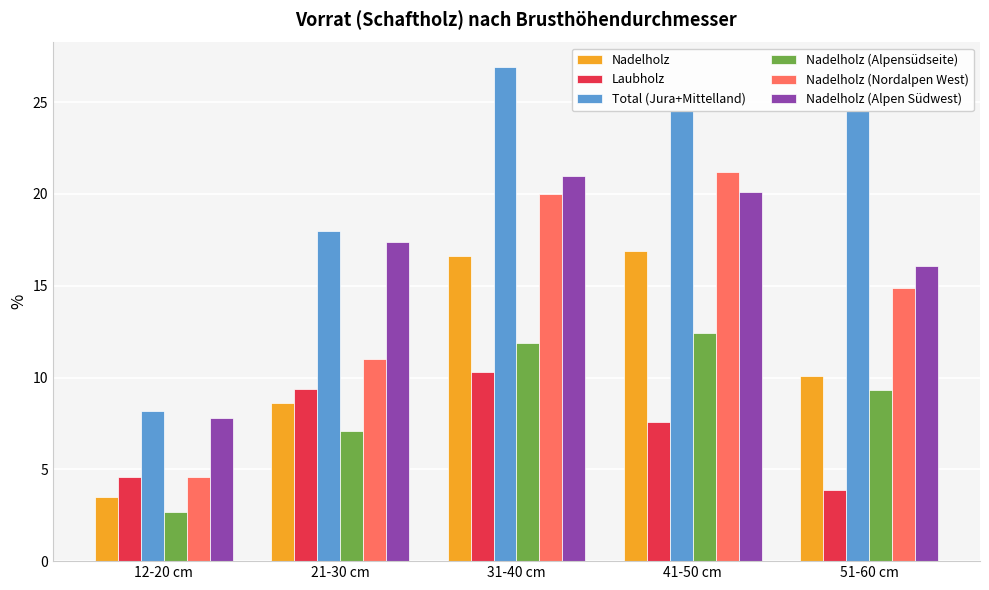

How many values in the Nadelholz (Alpen Südwest) series are below 17?

2